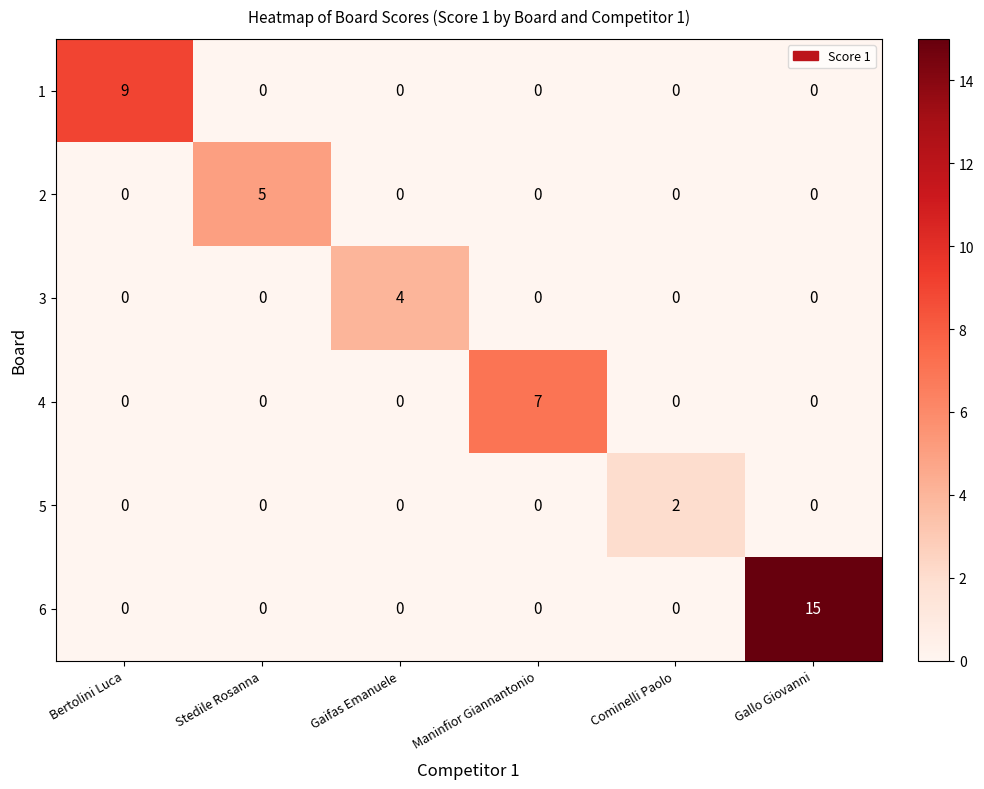

True or false: 1 has a value of 0 at Stedile Rosanna.

True